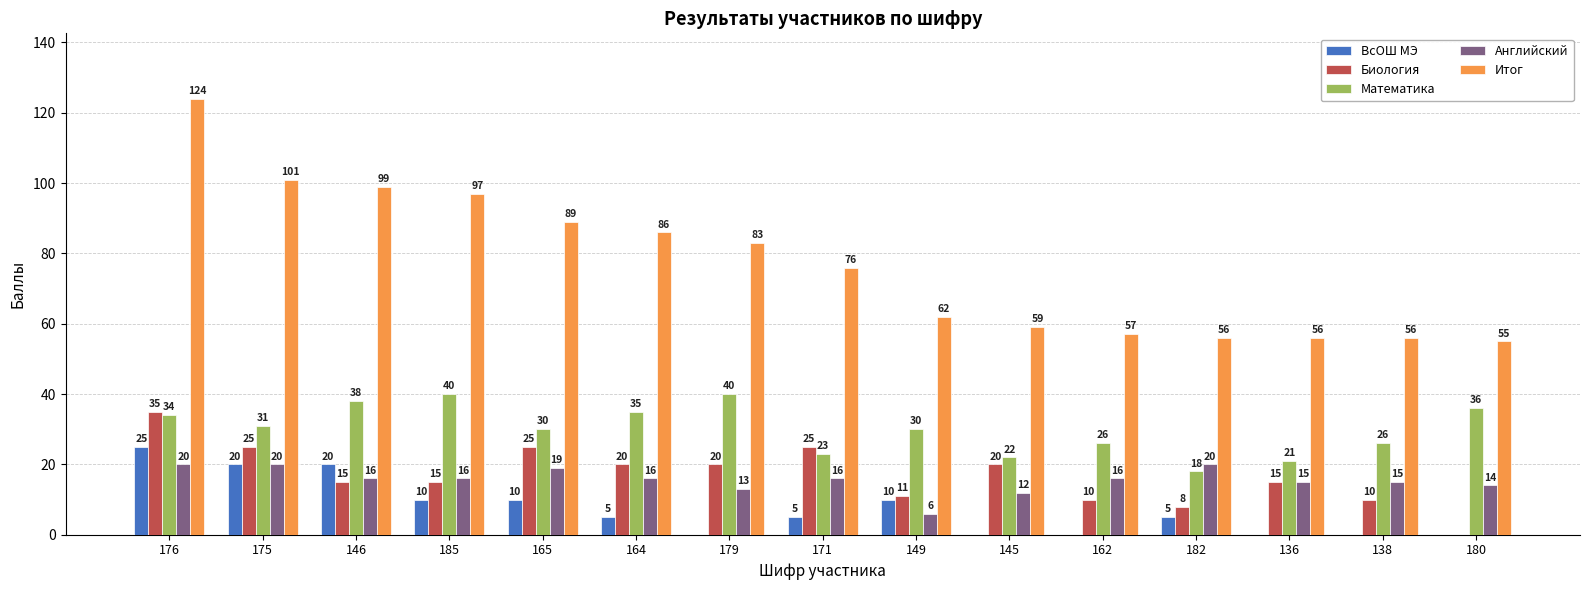

Reading left to right, transcribe all the data shown in this chart.

ВсОШ МЭ: 25	20	20	10	10	5	0	5	10	0	0	5	0	0	0
Биология: 35	25	15	15	25	20	20	25	11	20	10	8	15	10	0
Математика: 34	31	38	40	30	35	40	23	30	22	26	18	21	26	36
Английский: 20	20	16	16	19	16	13	16	6	12	16	20	15	15	14
Итог: 124	101	99	97	89	86	83	76	62	59	57	56	56	56	55